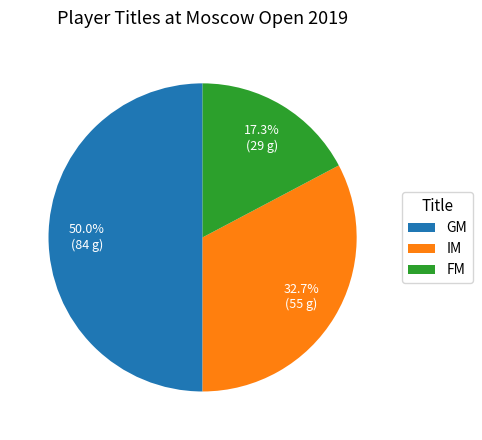

How many slices are in this pie chart?

3